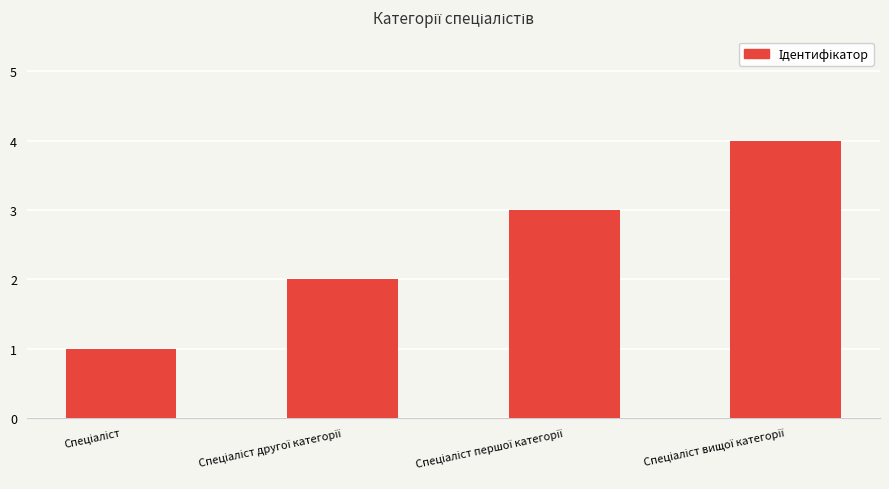

What is the difference between the maximum and minimum values?

3